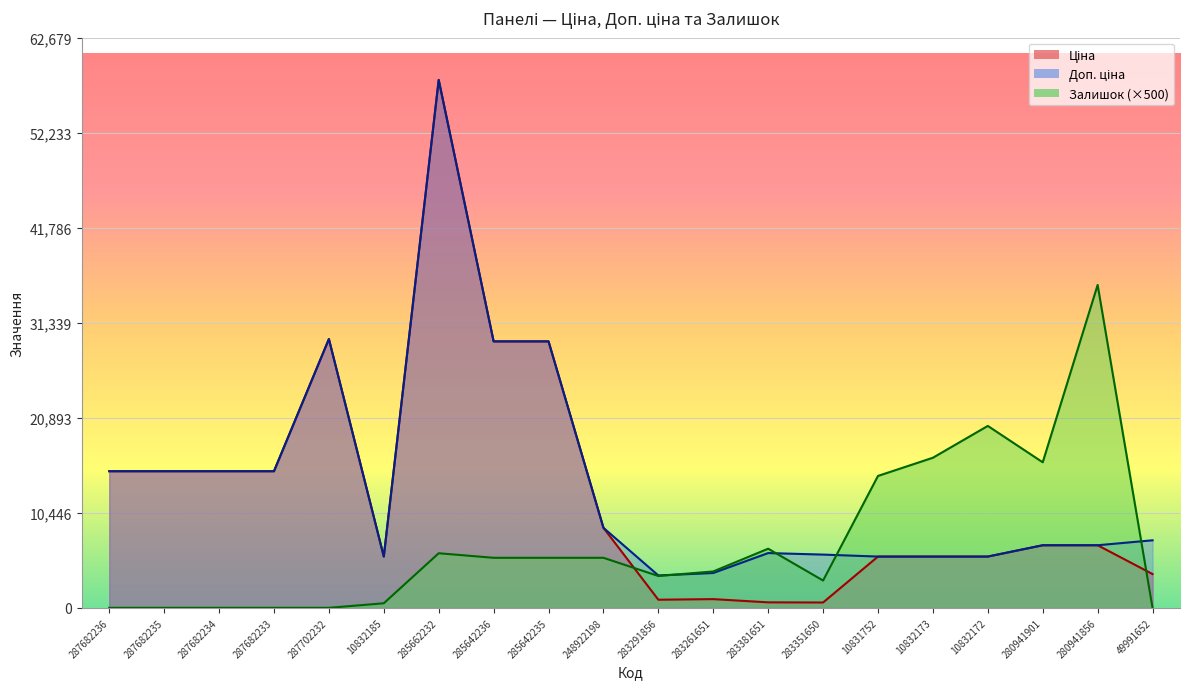

True or false: Ціна has more than 2 points higher than both neighbors.

True